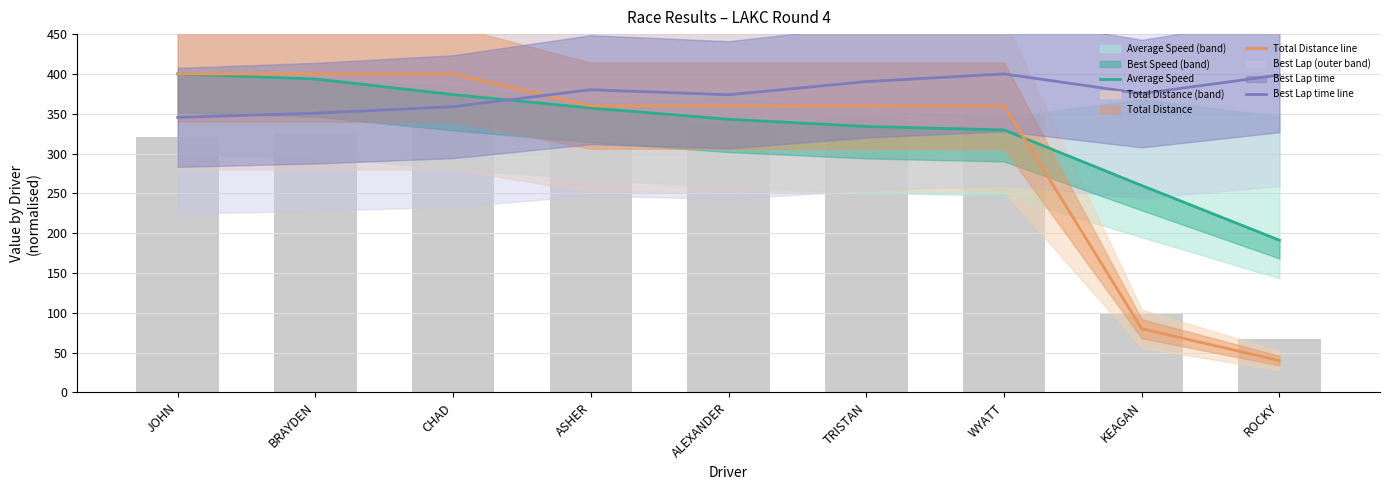

How many data points in Average Speed are above 343?

5